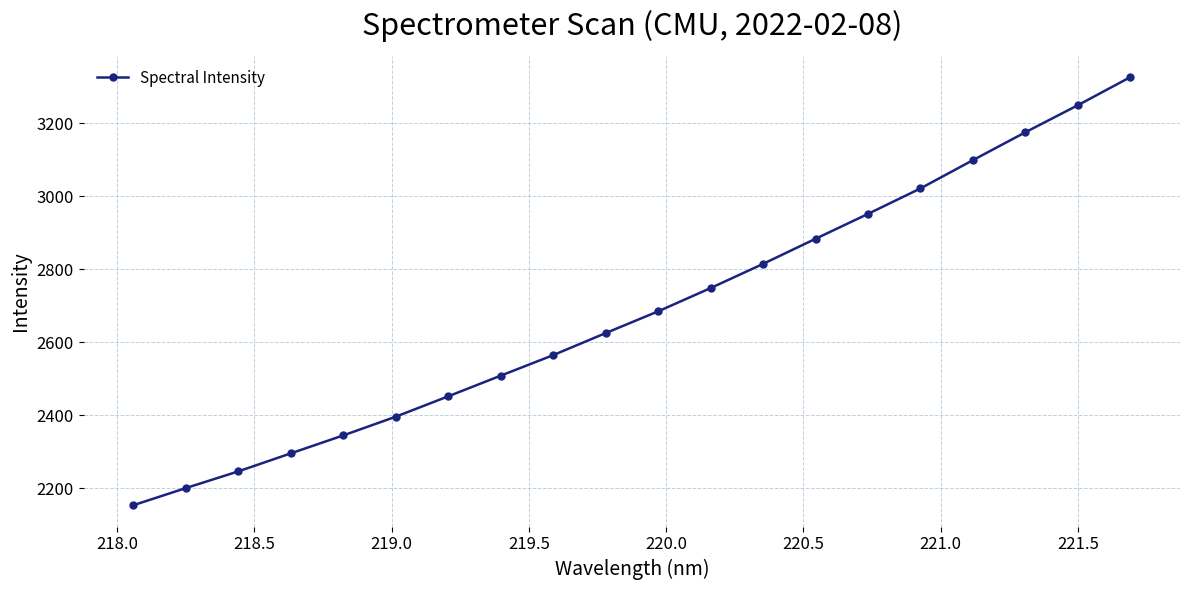

What is the minimum value shown in the chart?

2153.4